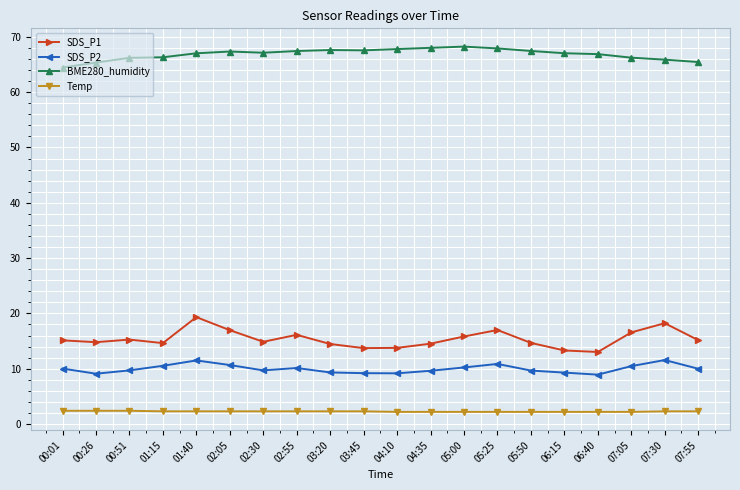

What is the minimum value shown in the chart?

2.2